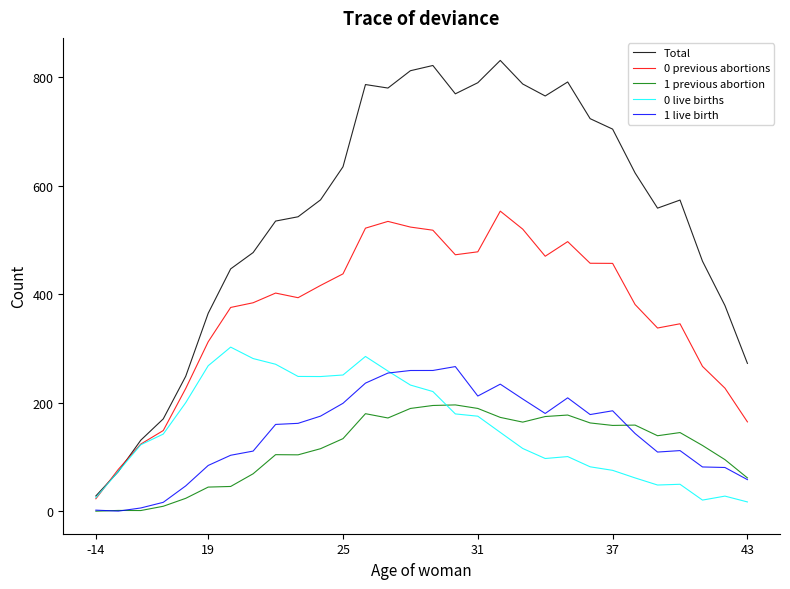

Which series has the largest range (max minus min)?

Total